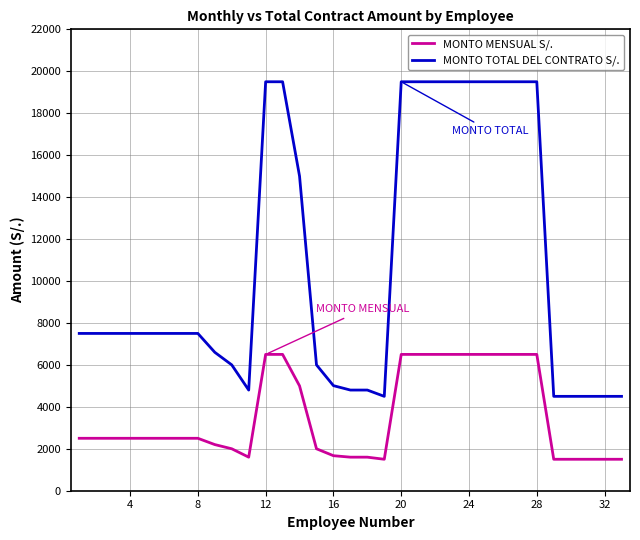

Which series has the widest spread of values?

MONTO TOTAL DEL CONTRATO S/.